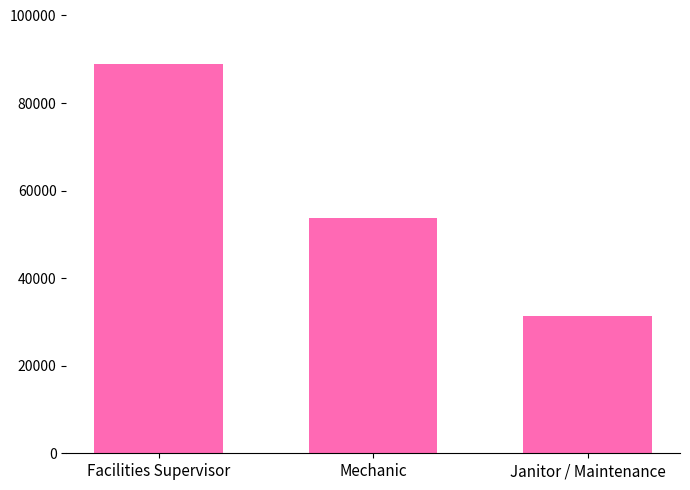

How many series are shown in this chart?

1